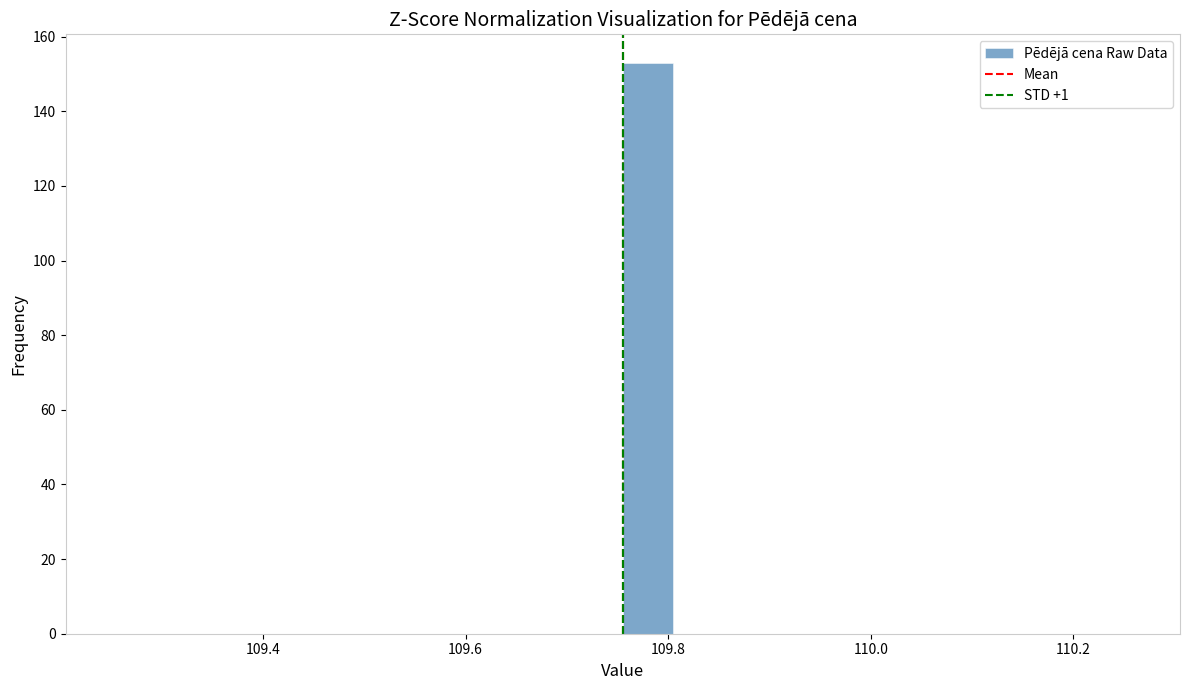

Around what value on the x-axis is the tallest bar? Give the approximate position of its centre, as read against the axis.

109.78